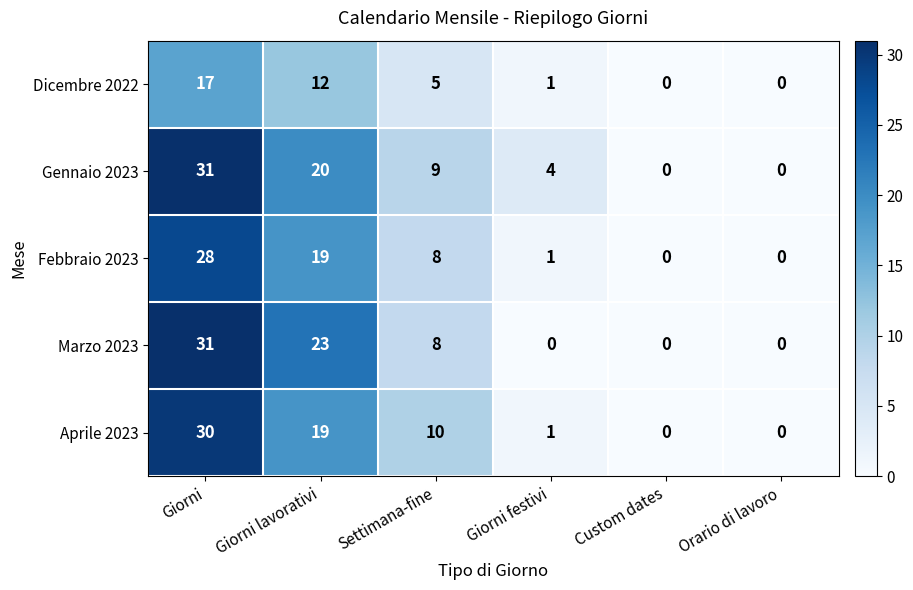

The value of Febbraio 2023 at Giorni is 49. True or false?

False